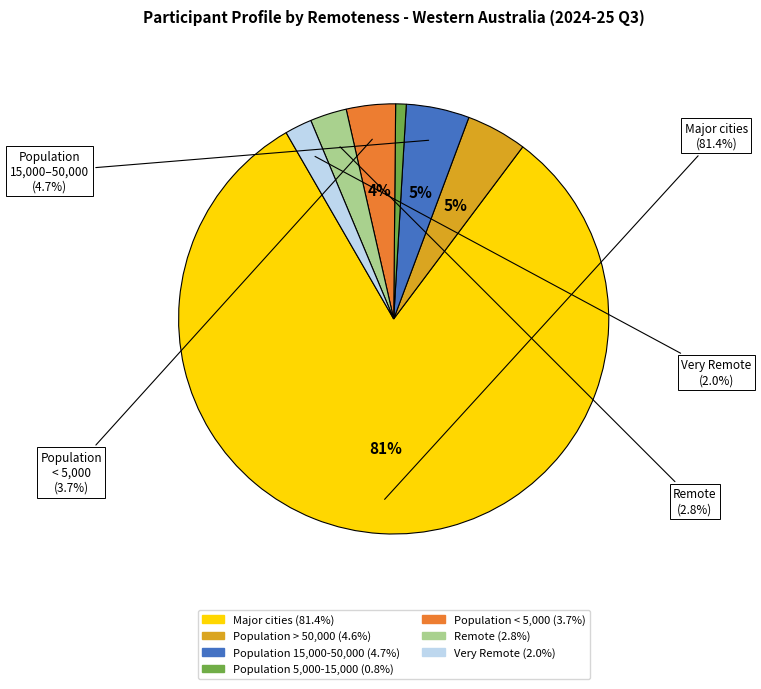

Is it true that Remote is 3% of the pie?

True